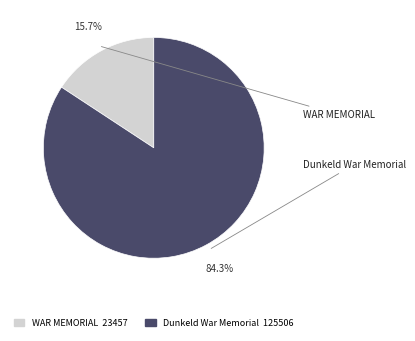

To the nearest percent, what is the difference between the largest and smallest slice percentages?

69%